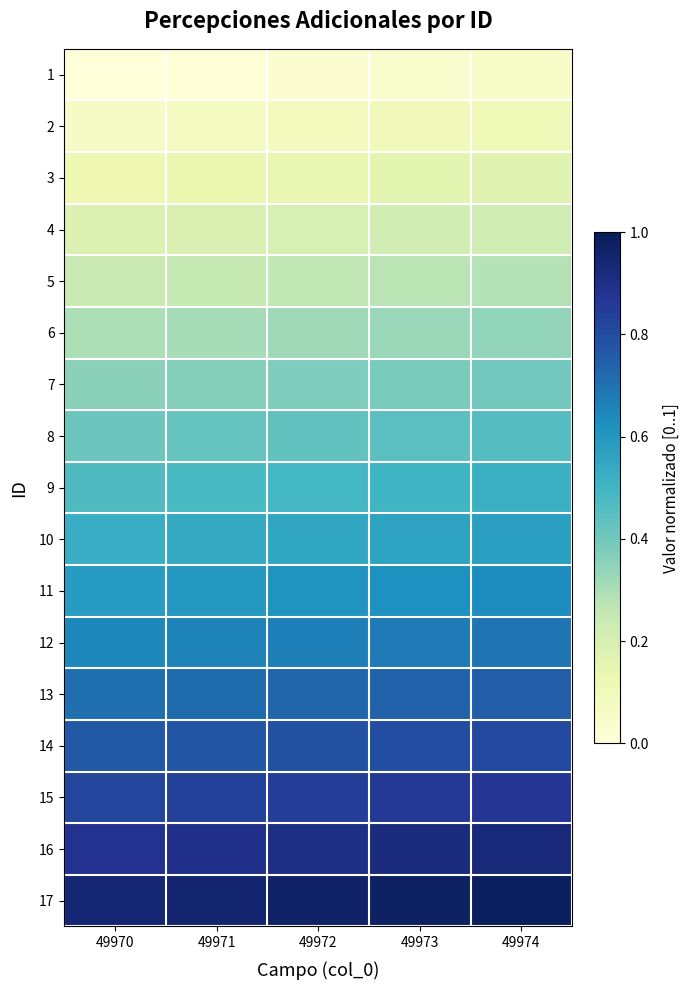

At 49973, list the series in order from smallest to largest.

1, 2, 3, 4, 5, 6, 7, 8, 9, 10, 11, 12, 13, 14, 15, 16, 17